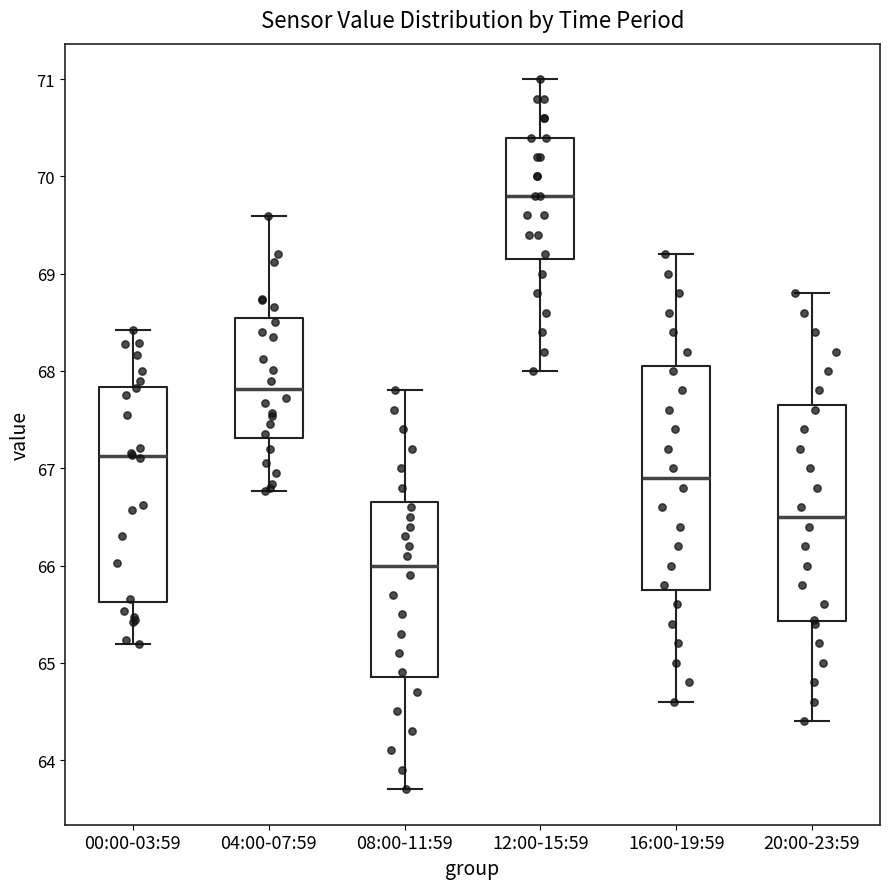

Where does the lower whisker of the box for 08:00-11:59 end on the y-axis? The values are not printed on the chart, so give them approximately, as read against the axis.

63.7